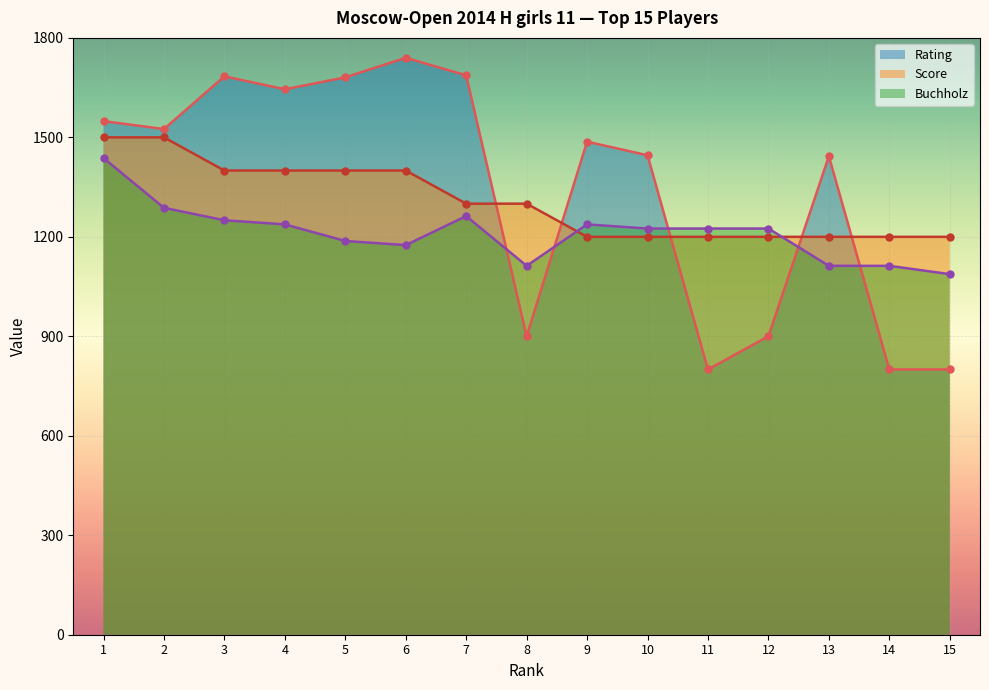

How many values in the Score series are below 1300?

7